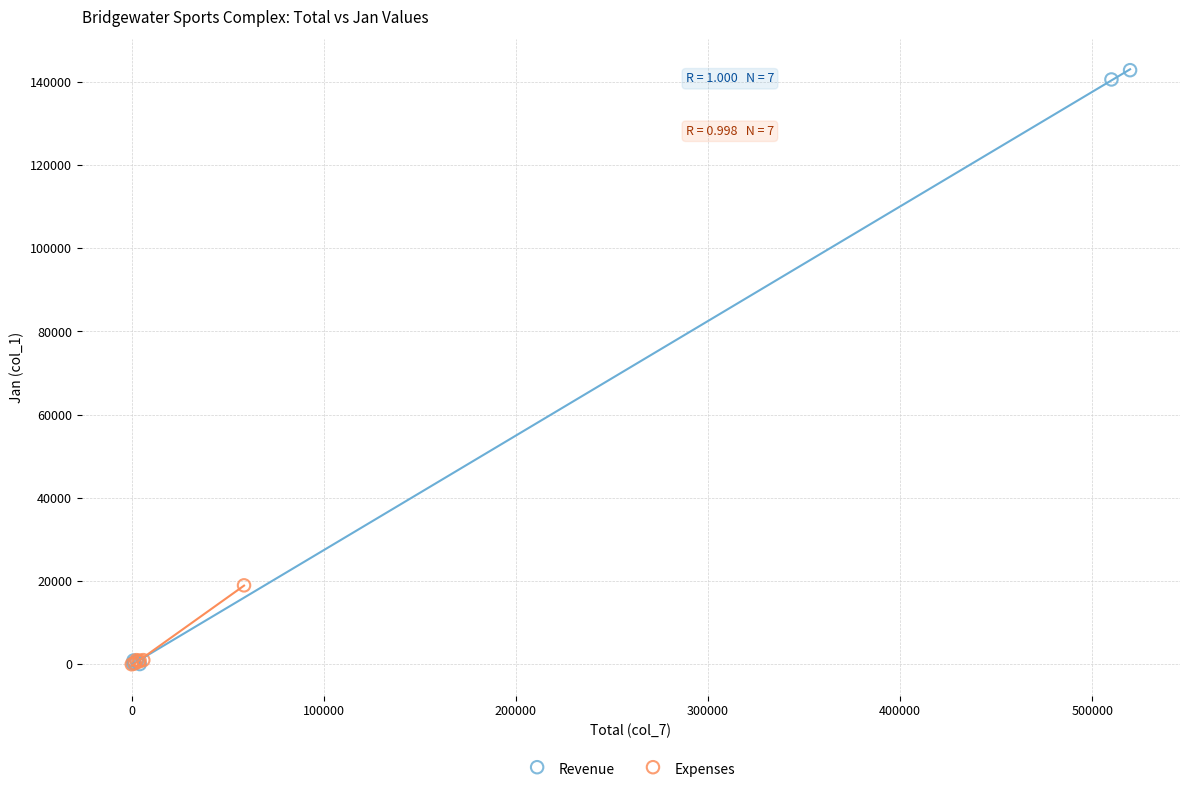

Which series has the largest Y range (max minus min)?

Revenue